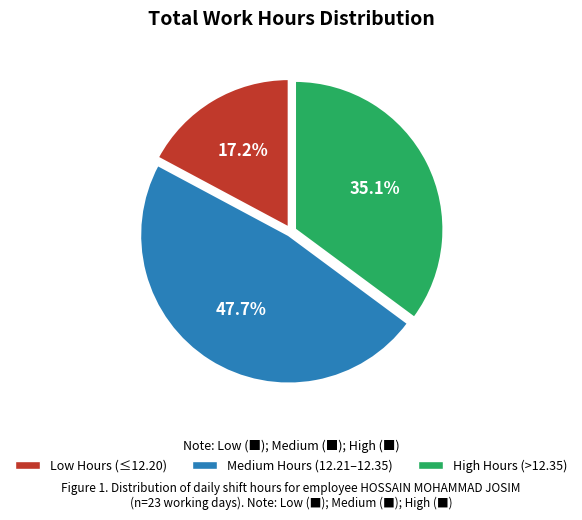

To the nearest percent, what is the average slice percentage?

33%